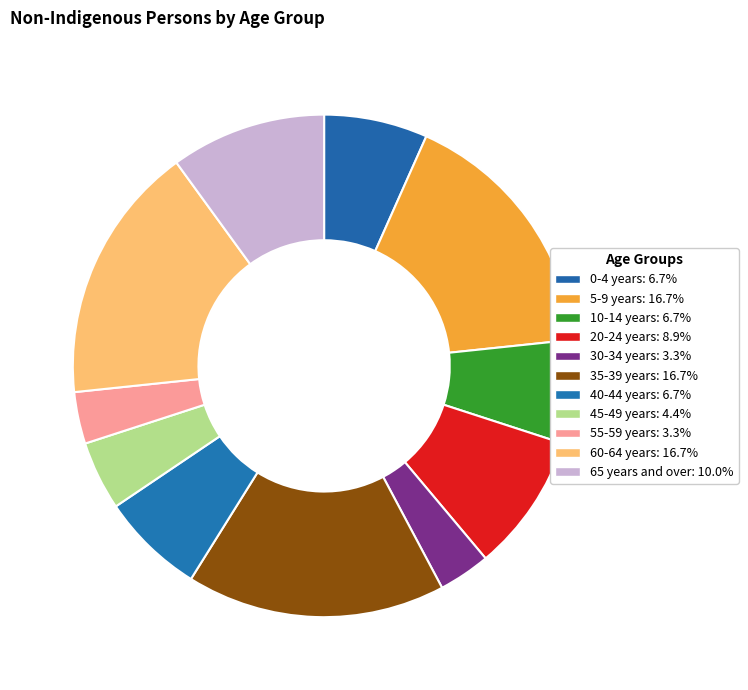

Combined, what portion of the pie is 5-9 years and 55-59 years?

20.0%